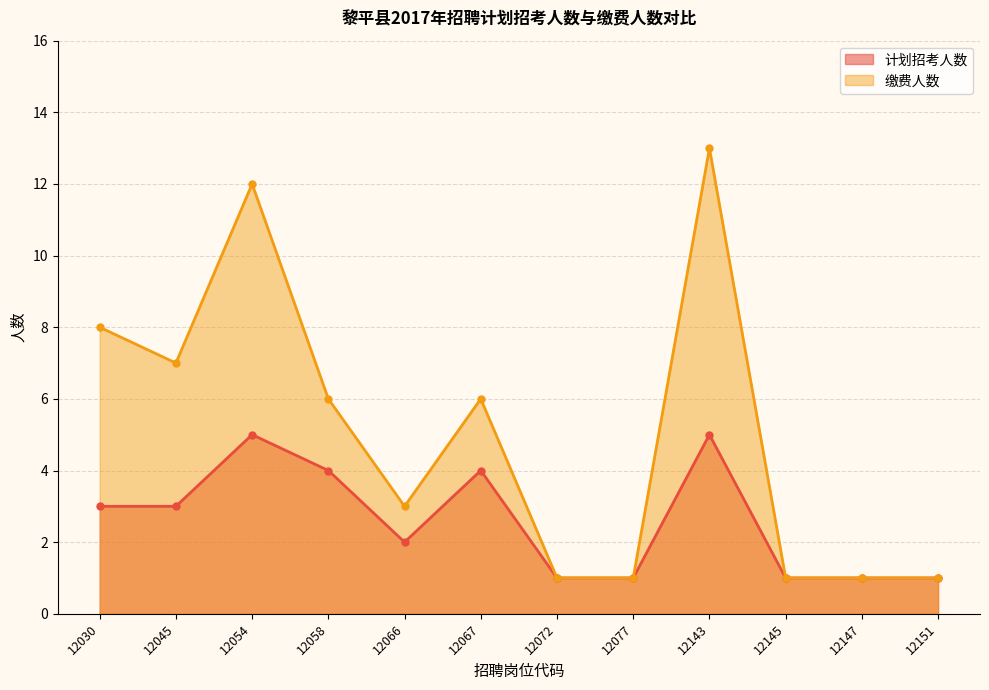

In 缴费人数, how many points are lower than both neighbors (excluding endpoints)?

2